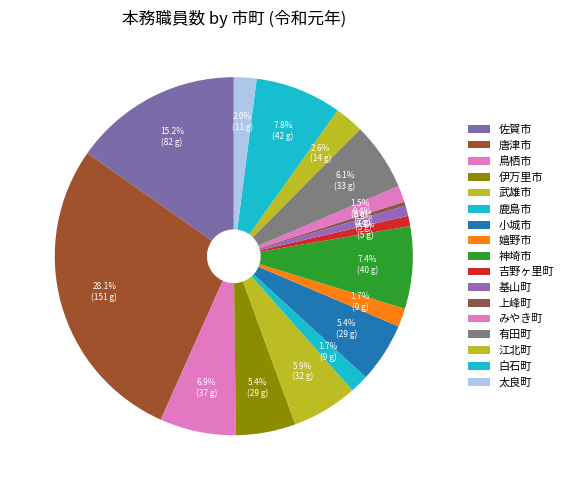

What is the change in value from 唐津市 to 鹿島市?

-142